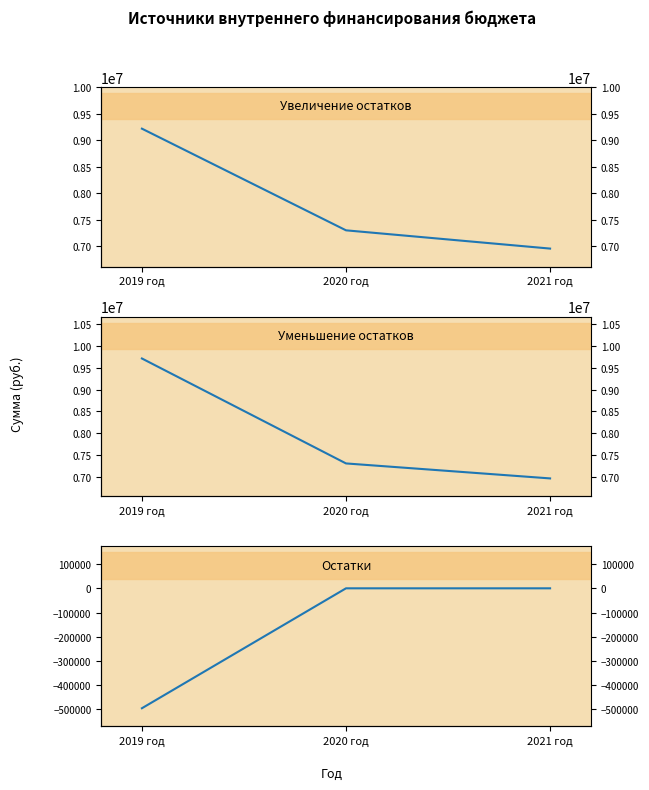

What is the lowest value of the Остатки средств бюджетов series?

-495268.5